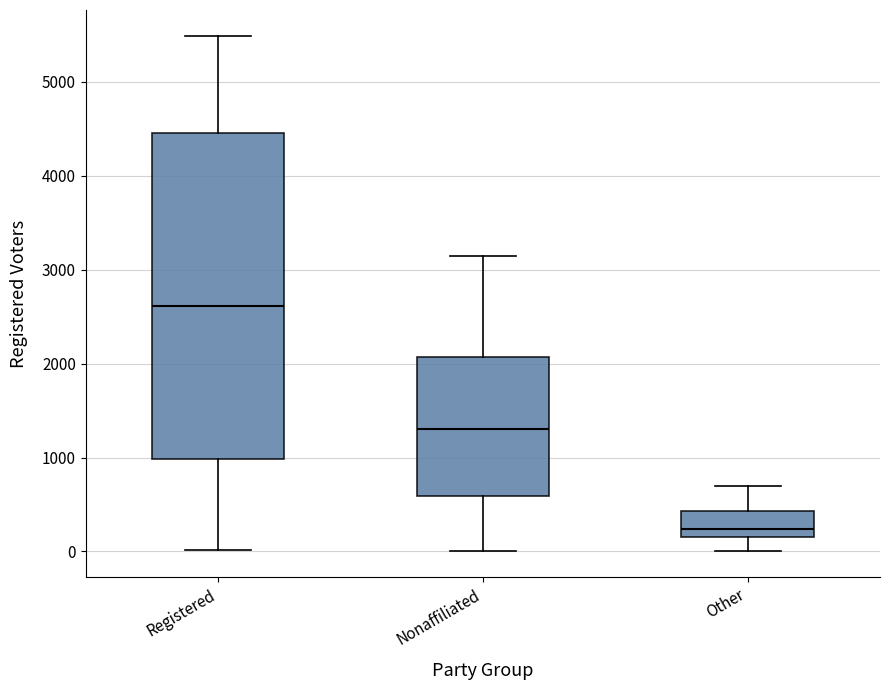

Reading left to right, read every box against the y-axis: the position of its median line, the range the box covers, and the ends of its whiskers. The values are not printed on the chart, so give them approximately, as read against the axis.

Registered: median 2600, box 1000 to 4500, whiskers 0 to 5500
Nonaffiliated: median 1300, box 600 to 2100, whiskers 0 to 3200
Other: median 200 (just above the box's lower edge), box 200 to 400, whiskers 0 to 700